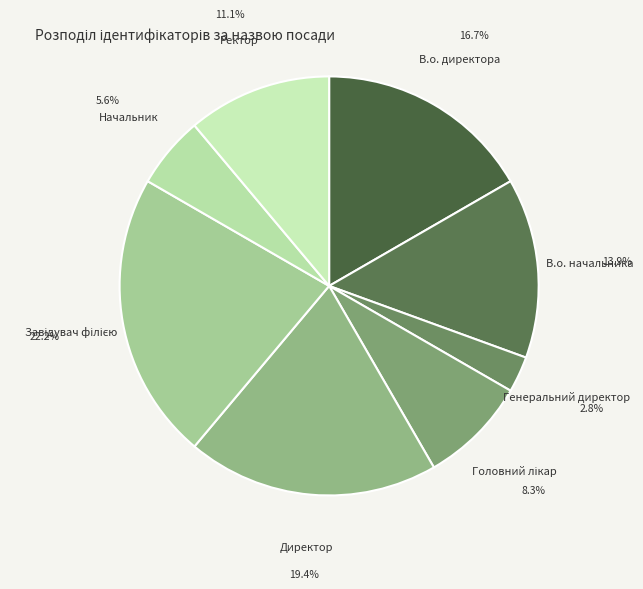

Count the number of slices in the pie.

8